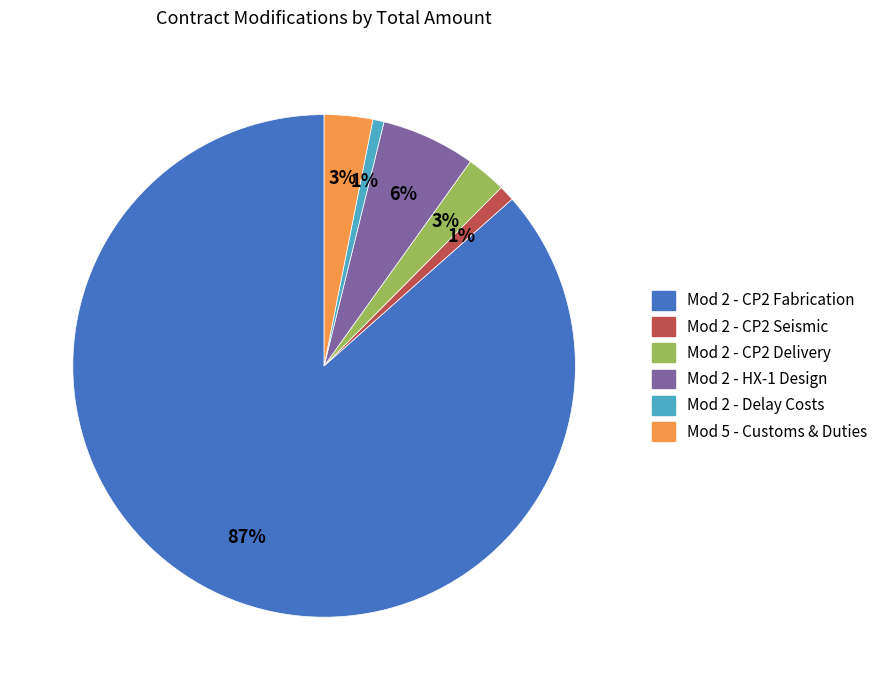

How many slices are in this pie chart?

6